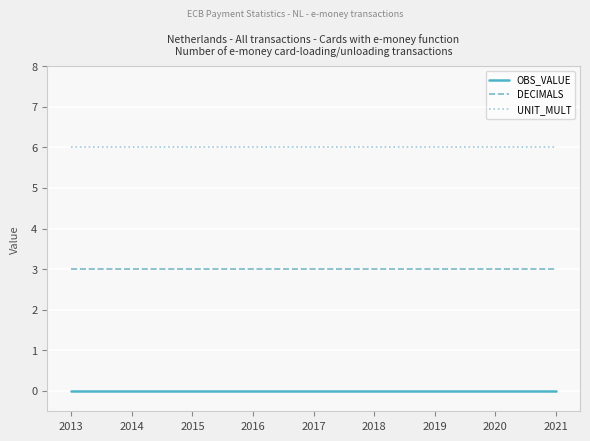

What is the minimum value for UNIT_MULT?

6